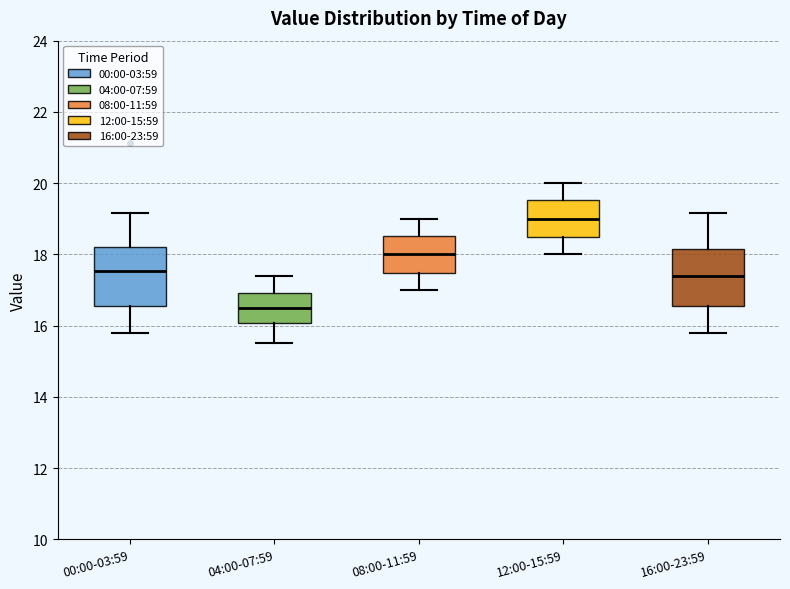

Which box's median line is the lowest?

04:00-07:59